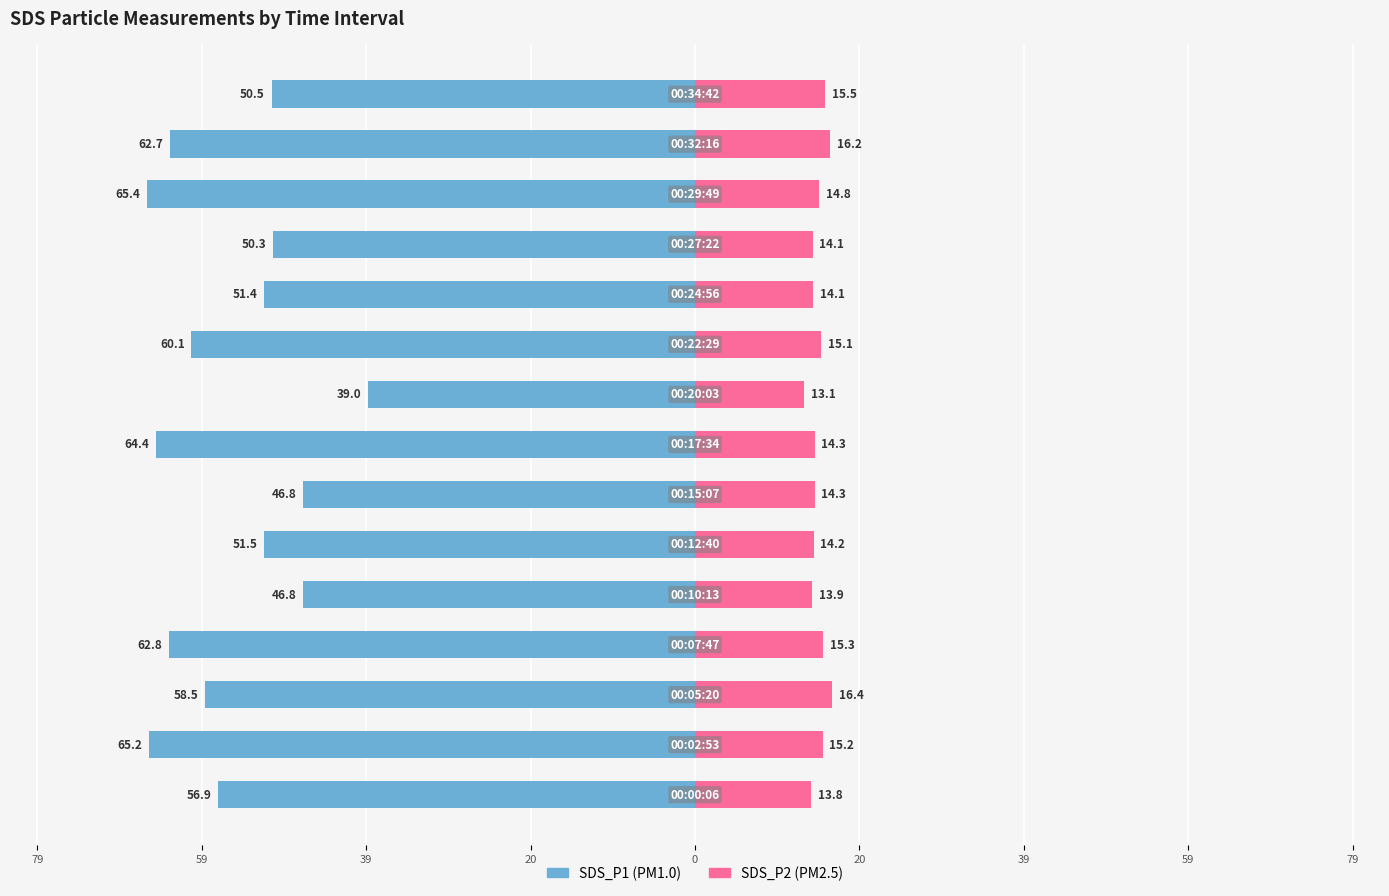

Does the chart contain any negative values?

Yes